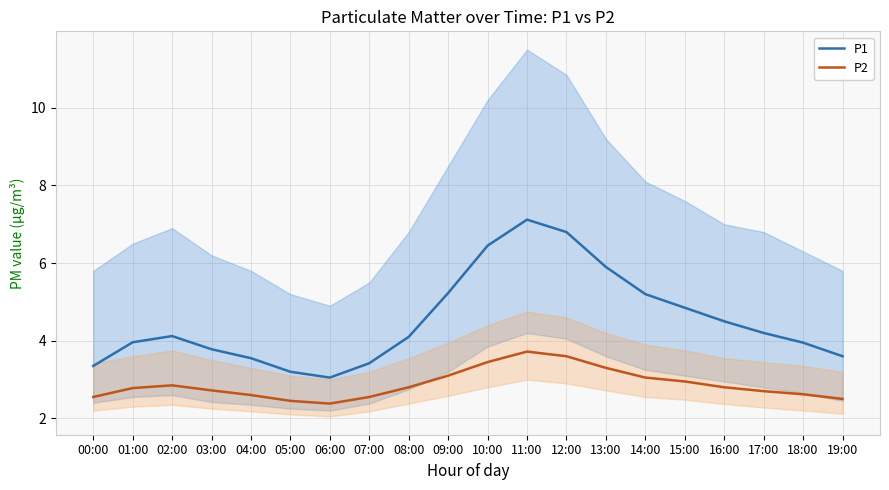

True or false: P1 and P2 intersect in this chart.

False